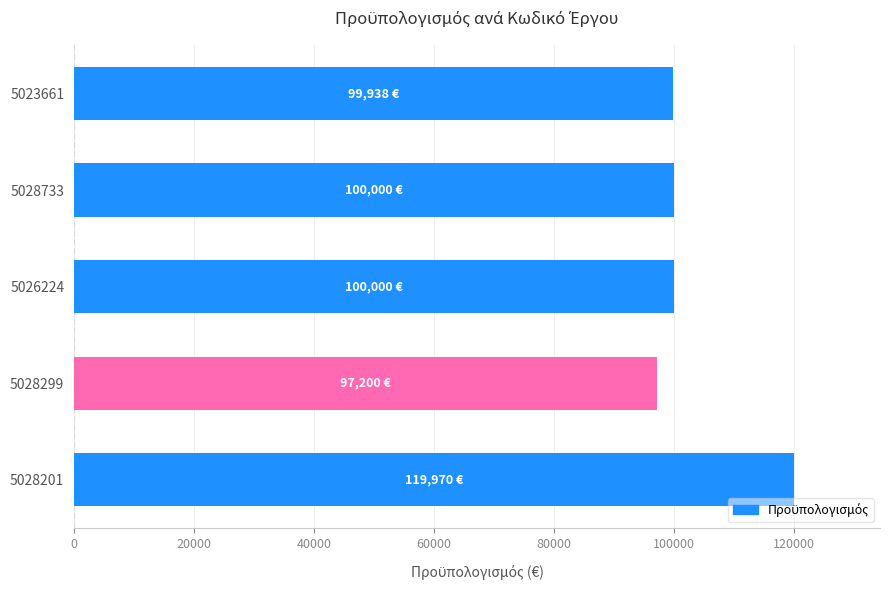

Read the value at 5028201.

119970.0